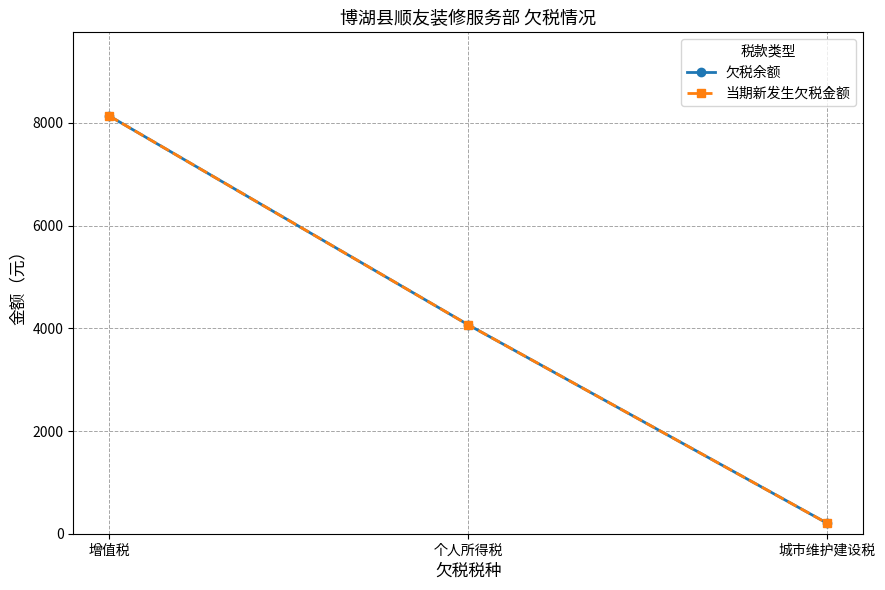

Reading right to left, list all the values displayed in this chart.

欠税余额: 城市维护建设税=203.4	个人所得税=4067.8	增值税=8135.6
当期新发生欠税金额: 城市维护建设税=203.4	个人所得税=4067.8	增值税=8135.6